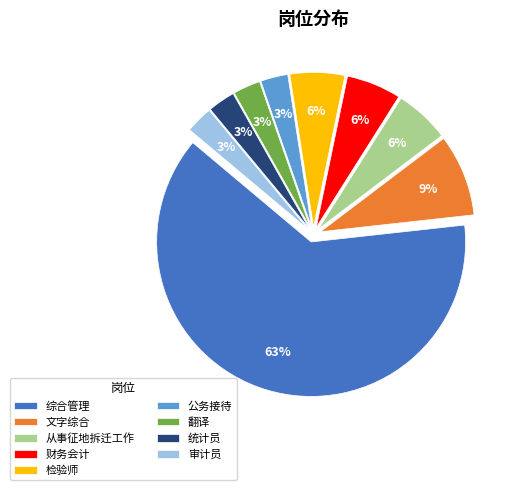

Does any single category account for the majority?

Yes